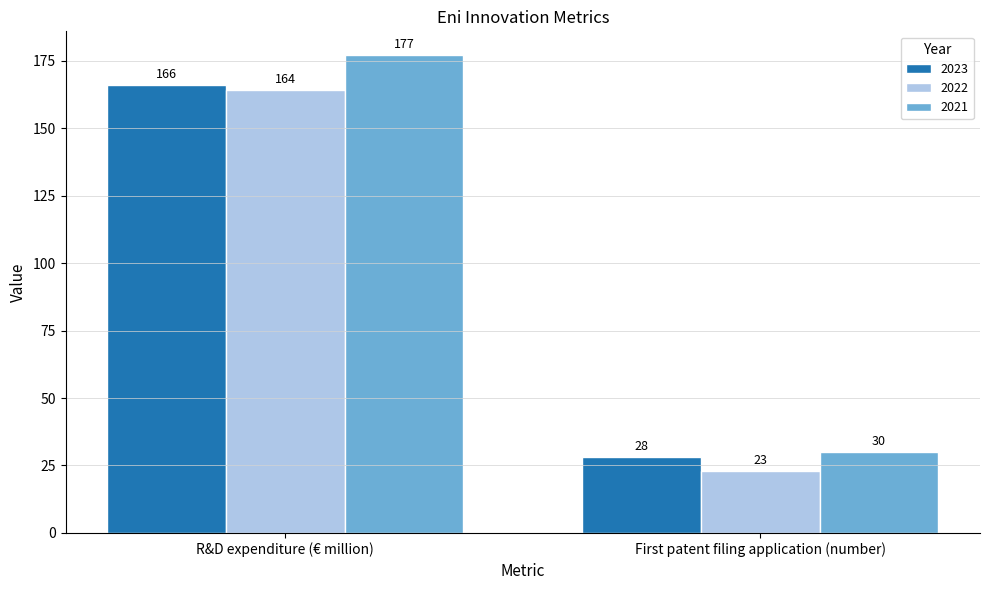

Rank the series at First patent filing application (number) from highest to lowest value.

2021, 2023, 2022